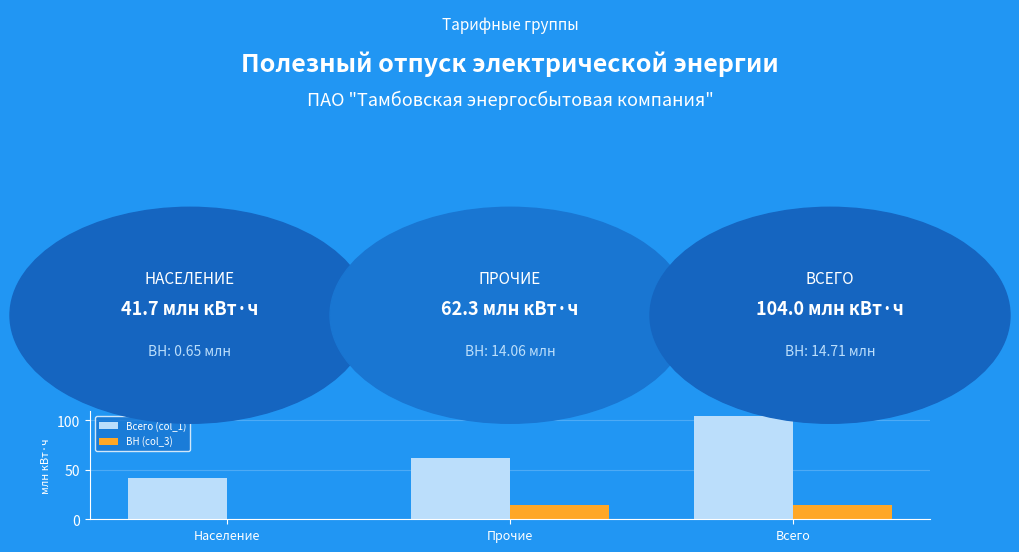

What is the total value across all series at Всего?

118.7